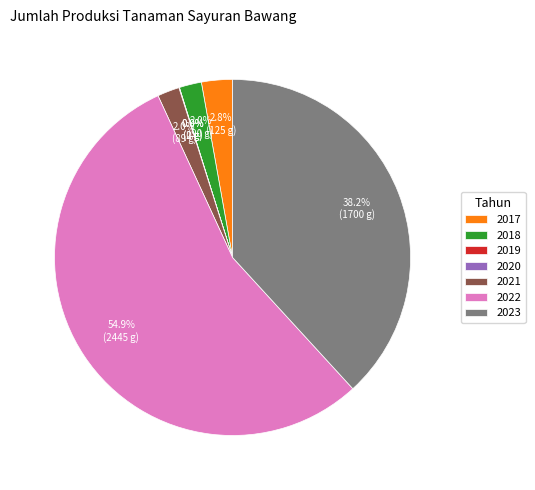

Which slice represents more than half of the pie?

2022